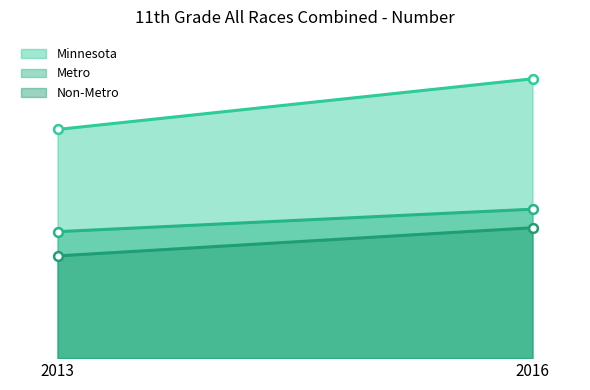

At how many categories does at least one series exceed 4016?

1